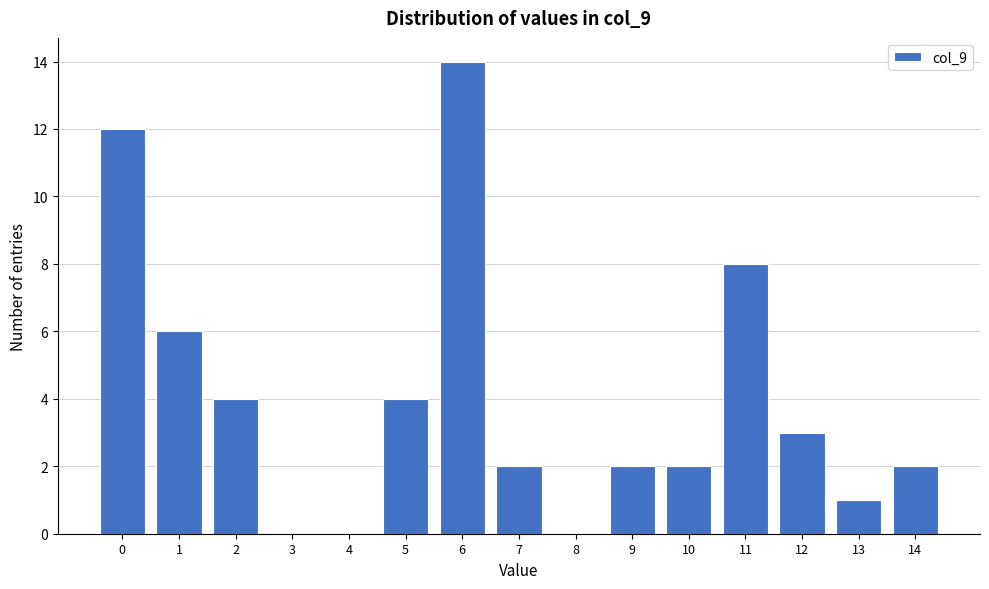

Reading left to right, what are all the values shown in this chart?

0=12	1=6	2=4	3=0	4=0	5=4	6=14	7=2	8=0	9=2	10=2	11=8	12=3	13=1	14=2